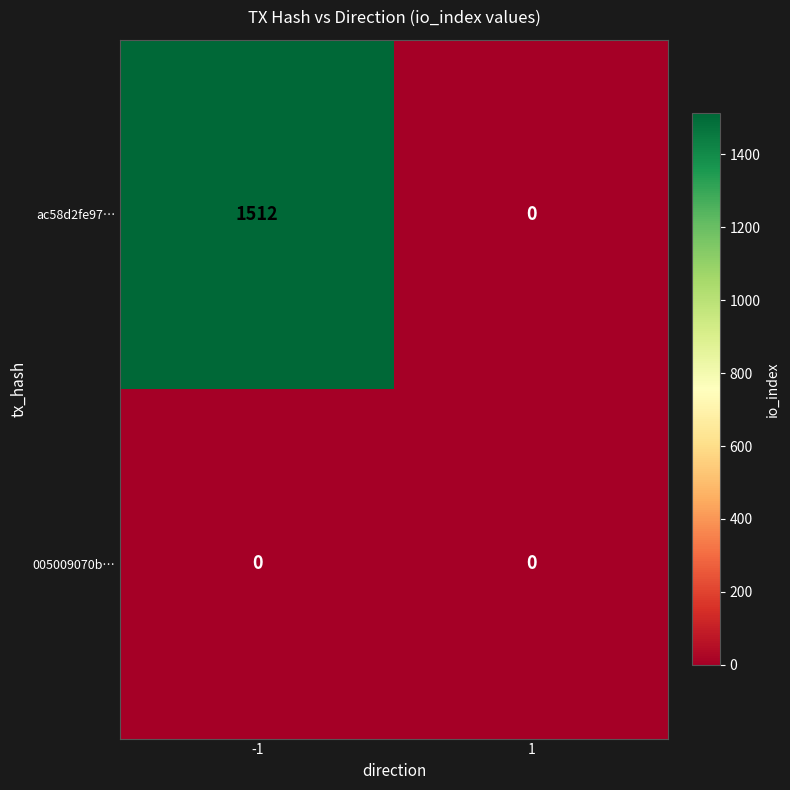

What is the greatest value displayed?

1512